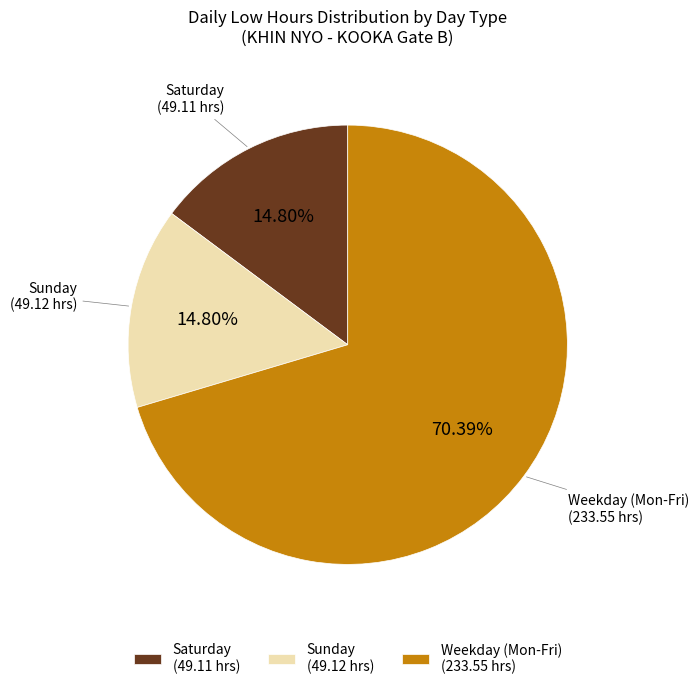

Approximately how many times larger is the value at Saturday (49.11 hrs) compared to Sunday (49.12 hrs)?

1.0